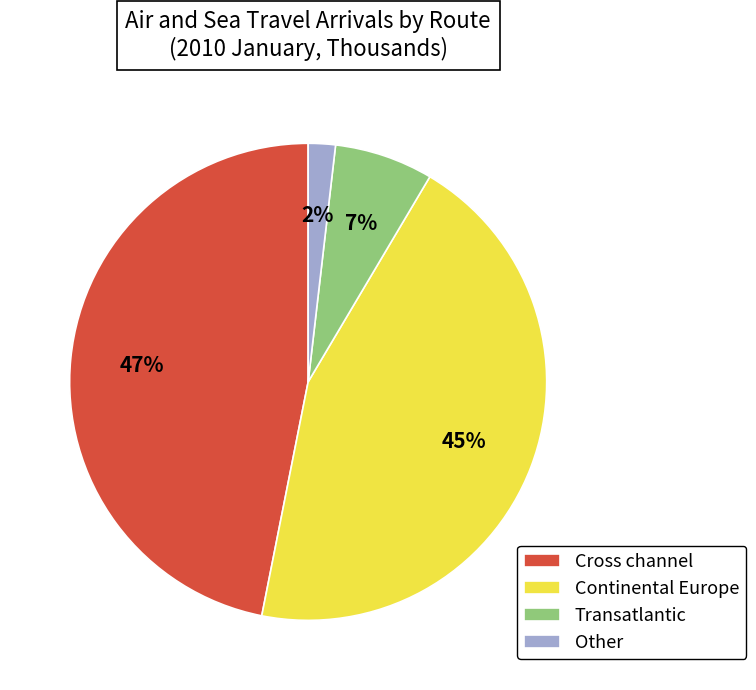

To the nearest percent, what is the average slice percentage?

25%